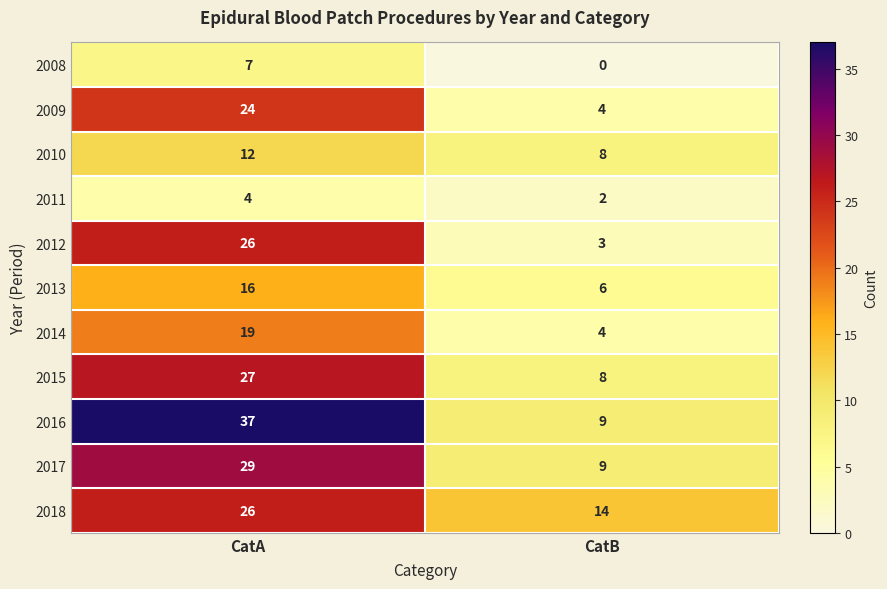

Between CatA and CatB, which series saw the biggest shift?

2016